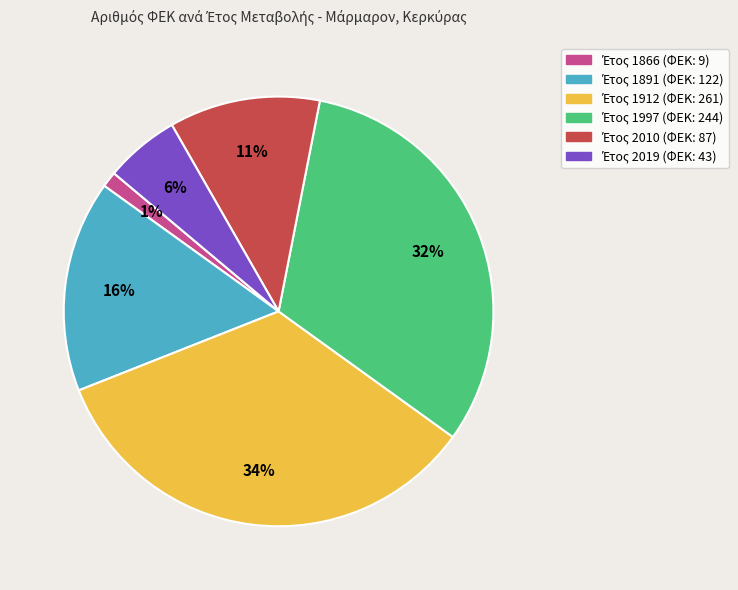

Does any single category account for the majority?

No